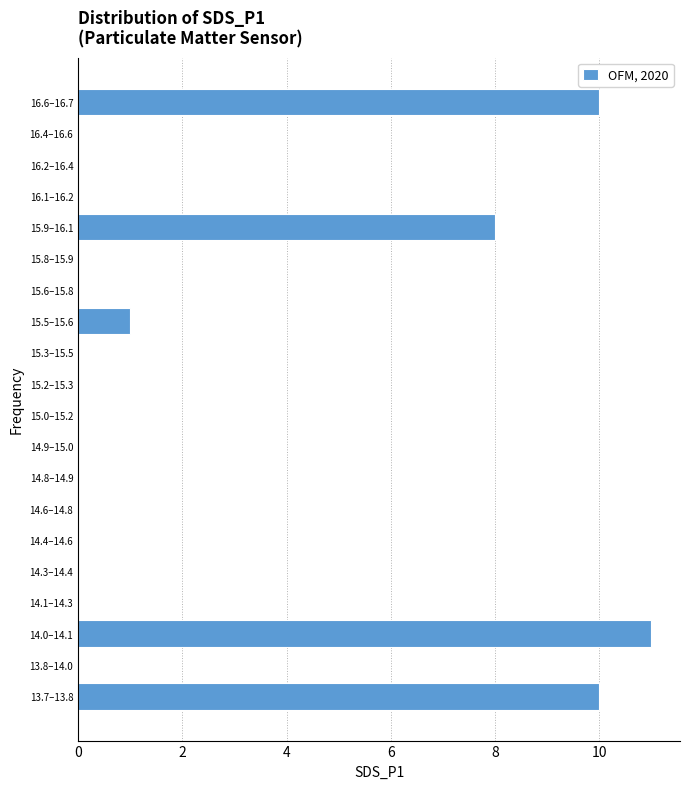

Reading top to bottom, list all the values displayed in this chart.

16.6–16.7=10	16.4–16.6=0	16.2–16.4=0	16.1–16.2=0	15.9–16.1=8	15.8–15.9=0	15.6–15.8=0	15.5–15.6=1	15.3–15.5=0	15.2–15.3=0	15.0–15.2=0	14.9–15.0=0	14.8–14.9=0	14.6–14.8=0	14.4–14.6=0	14.3–14.4=0	14.1–14.3=0	14.0–14.1=11	13.8–14.0=0	13.7–13.8=10